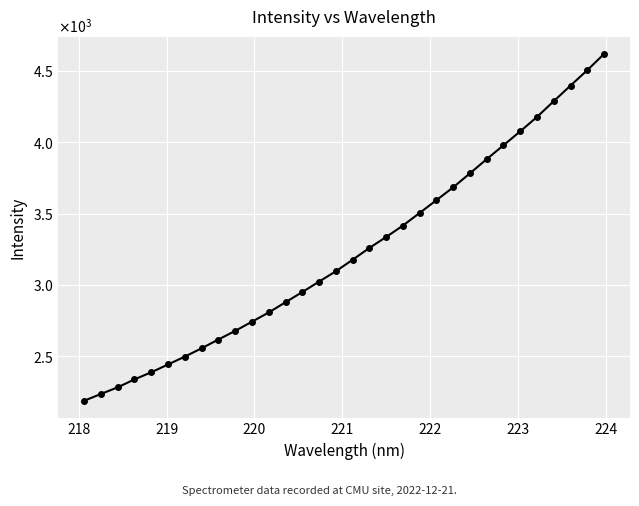

Is this an area chart (filled region under the line)?

No